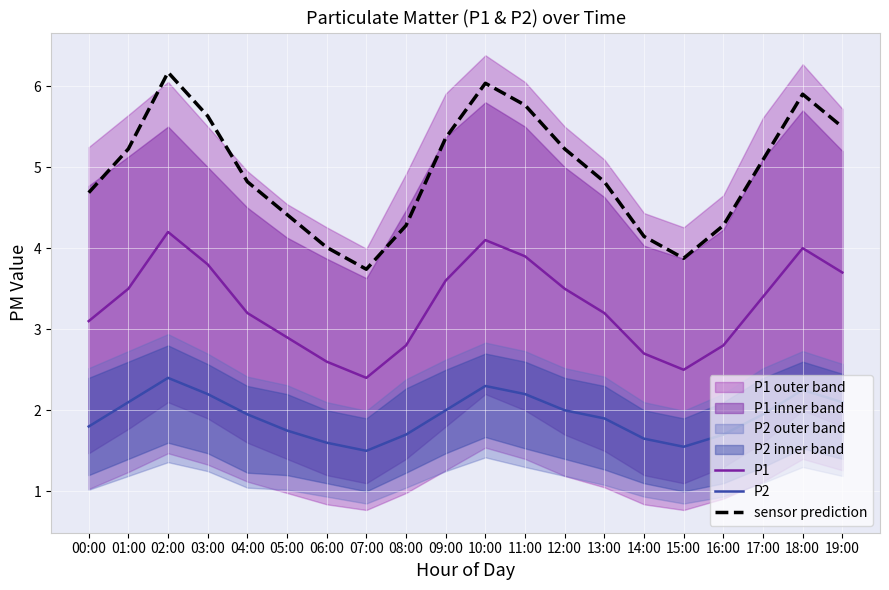

What is the sum of all P2 values?

38.6